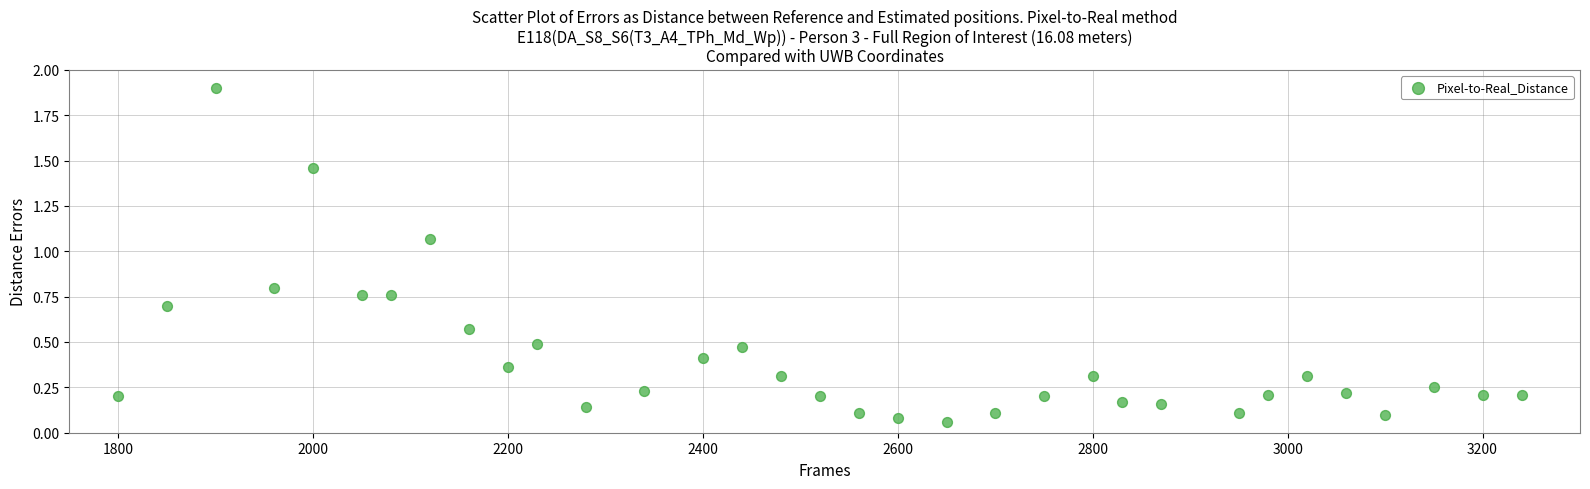

What is the range of Y values (max minus min)?

1.8